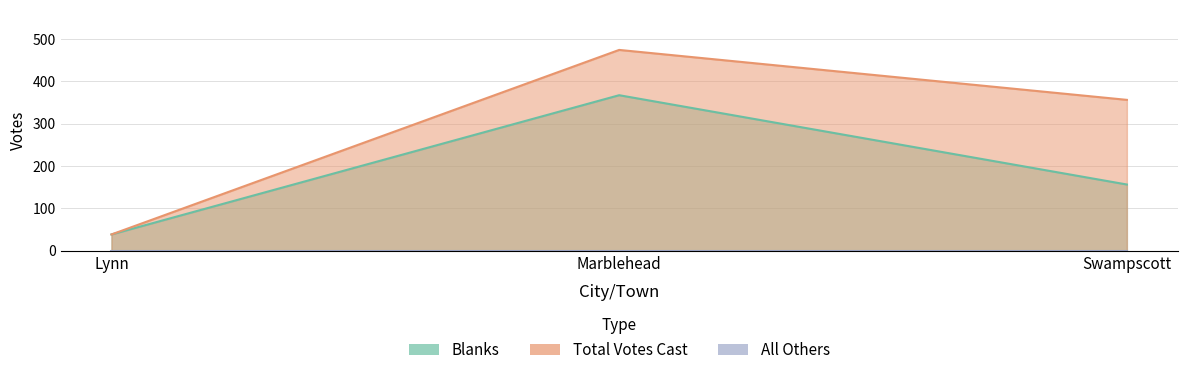

Is it true that Blanks equals 235 at Marblehead?

False